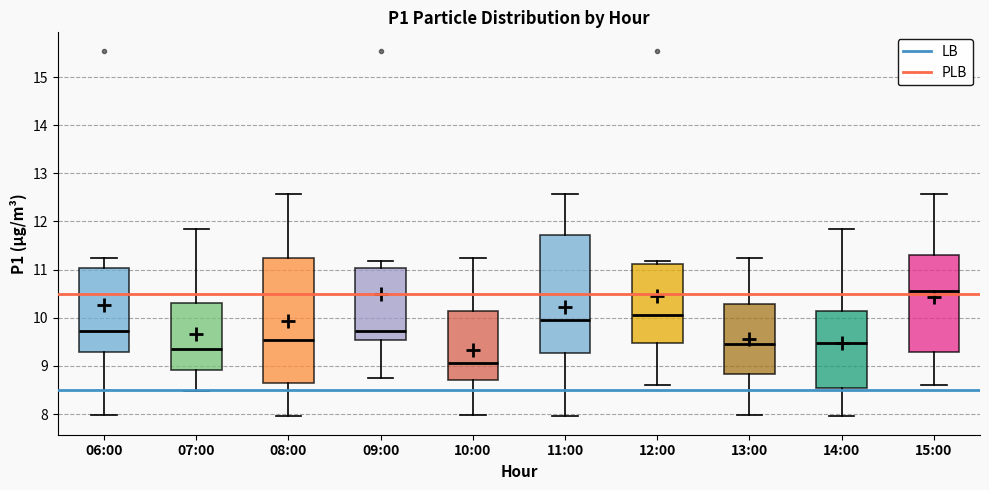

Reading left to right, transcribe this box plot: for each box, give where its median line is, the range the box spans, and where its two whiskers end, as read against the y-axis. The values are not printed on the chart, so give them approximately, as read against the axis.

06:00: median 9.7, box 9.3 to 11.0, whiskers 8.0 to 11.3
07:00: median 9.4, box 8.9 to 10.3, whiskers 8.5 to 11.9
08:00: median 9.5, box 8.6 to 11.2, whiskers 8.0 to 12.6
09:00: median 9.7, box 9.5 to 11.0, whiskers 8.8 to 11.2
10:00: median 9.1, box 8.7 to 10.1, whiskers 8.0 to 11.3
11:00: median 10.0, box 9.3 to 11.7, whiskers 8.0 to 12.6
12:00: median 10.1, box 9.5 to 11.1, whiskers 8.6 to 11.2
13:00: median 9.5, box 8.8 to 10.3, whiskers 8.0 to 11.3
14:00: median 9.5, box 8.5 to 10.1, whiskers 8.0 to 11.9
15:00: median 10.6, box 9.3 to 11.3, whiskers 8.6 to 12.6